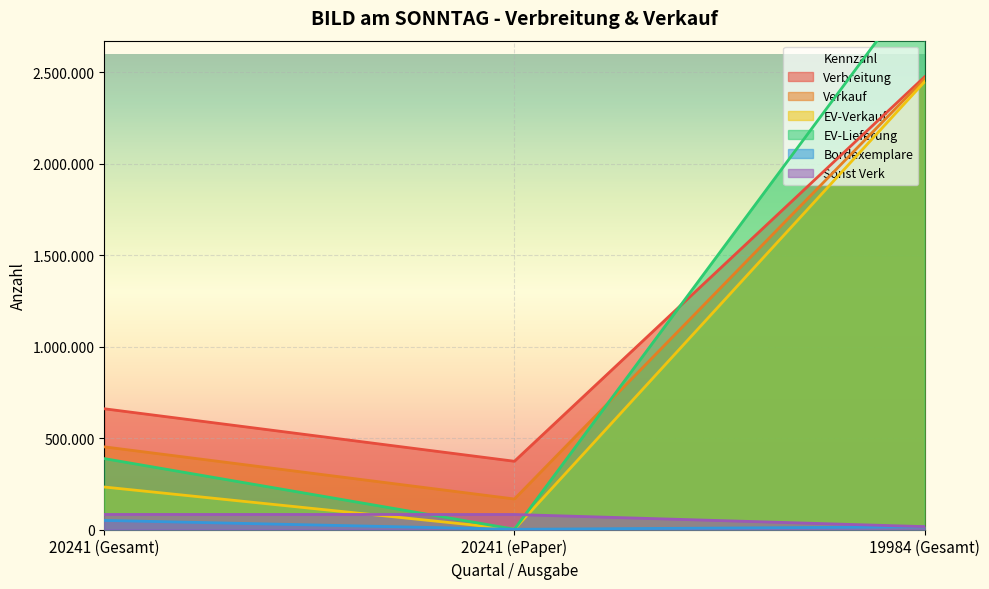

Count the Bordexemplare values in the range 1082 to 49735.

3